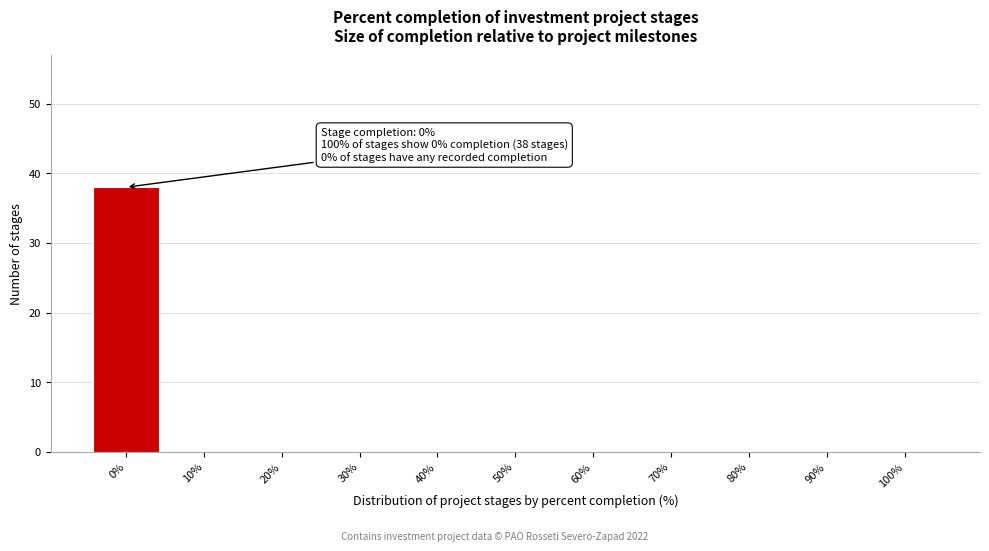

Over which range of the x-axis is the bar tallest?

-5 to 5